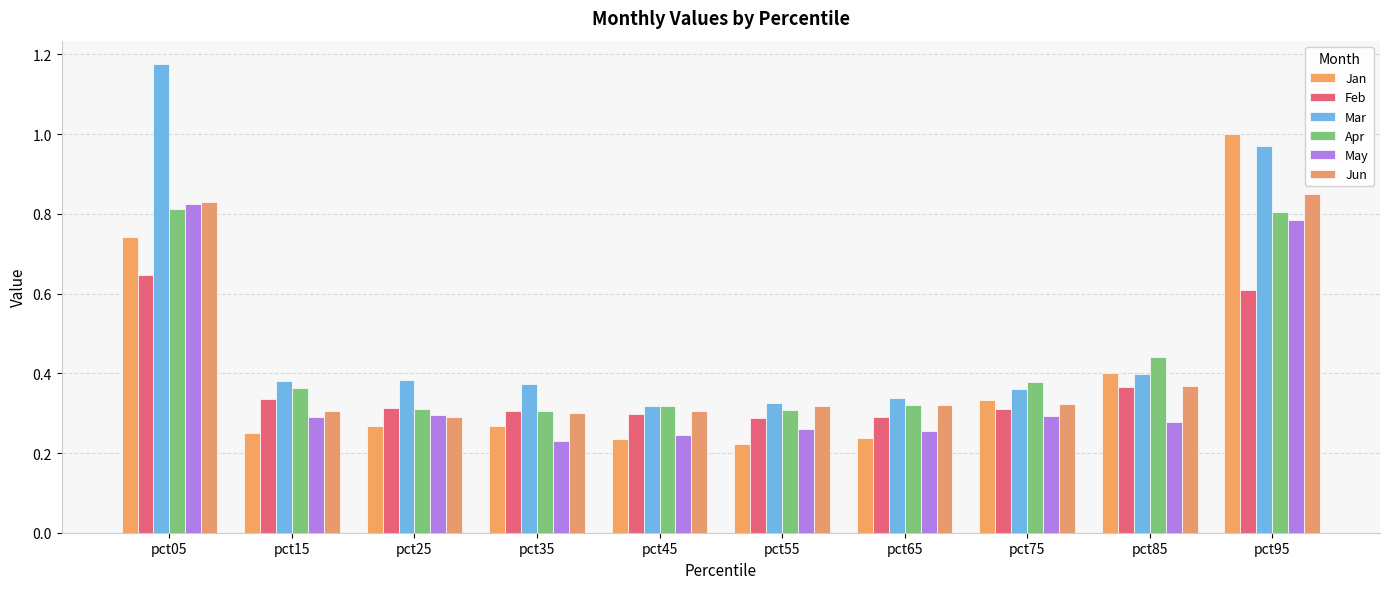

What is the minimum value for Apr?

0.3